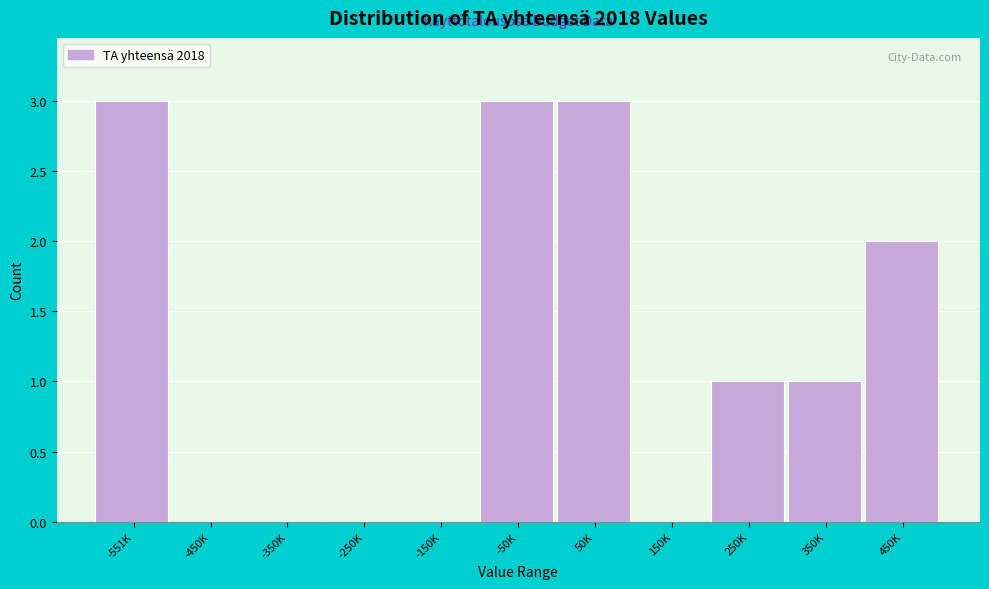

Reading left to right, what are all the values shown in this chart?

-551K=3	-450K=0	-350K=0	-250K=0	-150K=0	-50K=3	50K=3	150K=0	250K=1	350K=1	450K=2